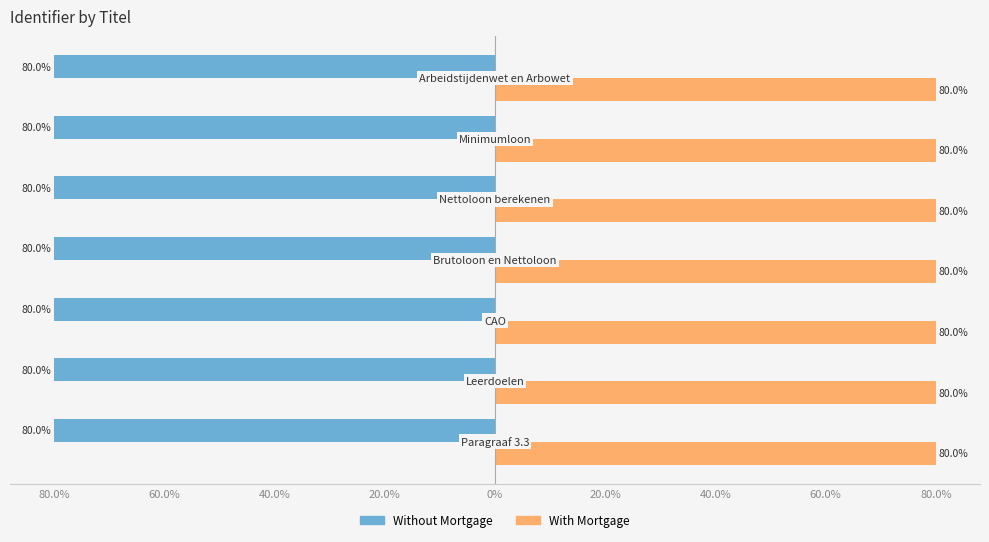

What is the average value of the With Mortgage series?

80.0